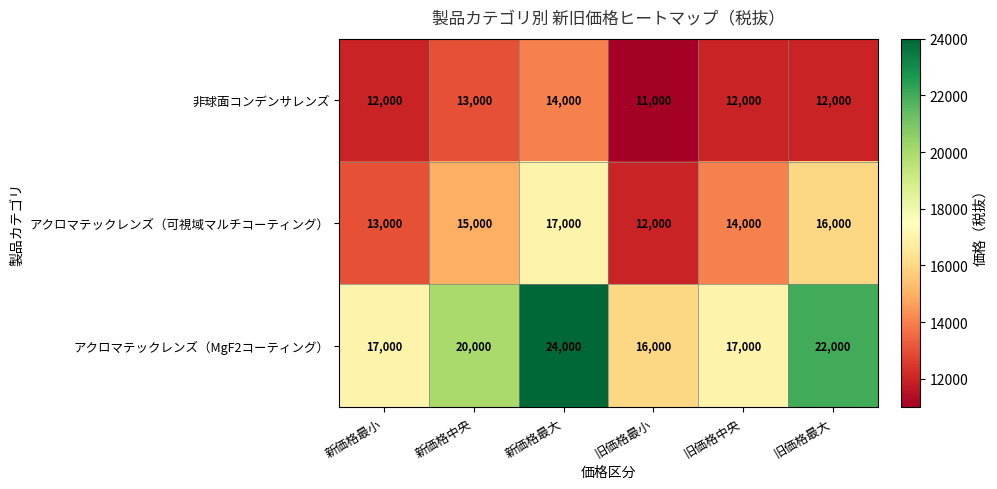

What value does the アクロマテックレンズ（MgF2コーティング） series have at 新価格中央, to the nearest 10?

20000